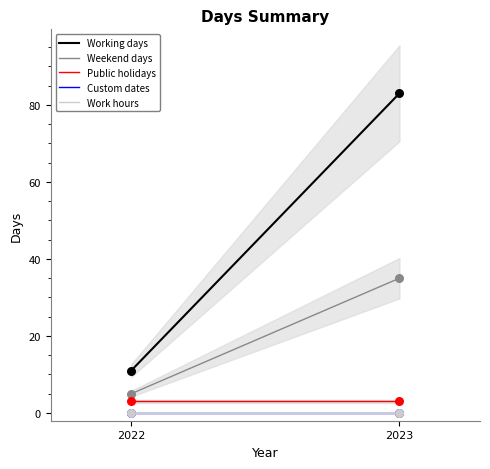

Which series contains the highest Y value?

Working days